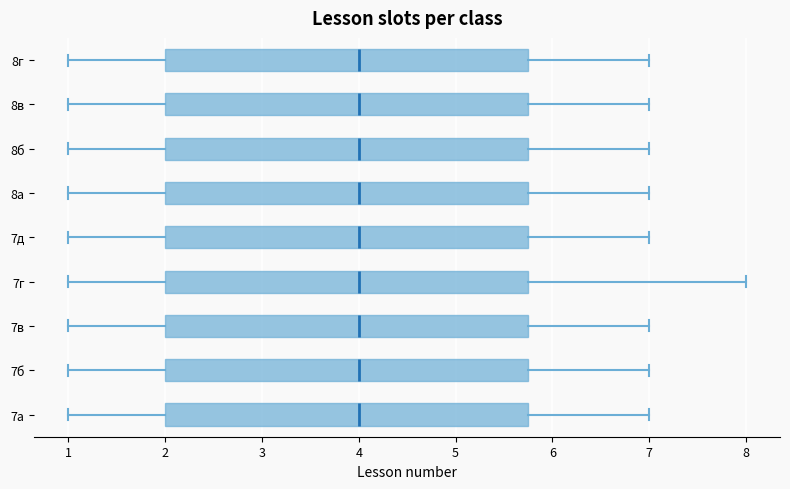

Reading bottom to top, transcribe this box plot: for each box, give where its median line is, the range the box spans, and where its two whiskers end, as read against the x-axis. The values are not printed on the chart, so give them approximately, as read against the axis.

7а: median 4.0, box 2.0 to 5.8, whiskers 1.0 to 7.0
7б: median 4.0, box 2.0 to 5.8, whiskers 1.0 to 7.0
7в: median 4.0, box 2.0 to 5.8, whiskers 1.0 to 7.0
7г: median 4.0, box 2.0 to 5.8, whiskers 1.0 to 8.0
7д: median 4.0, box 2.0 to 5.8, whiskers 1.0 to 7.0
8а: median 4.0, box 2.0 to 5.8, whiskers 1.0 to 7.0
8б: median 4.0, box 2.0 to 5.8, whiskers 1.0 to 7.0
8в: median 4.0, box 2.0 to 5.8, whiskers 1.0 to 7.0
8г: median 4.0, box 2.0 to 5.8, whiskers 1.0 to 7.0